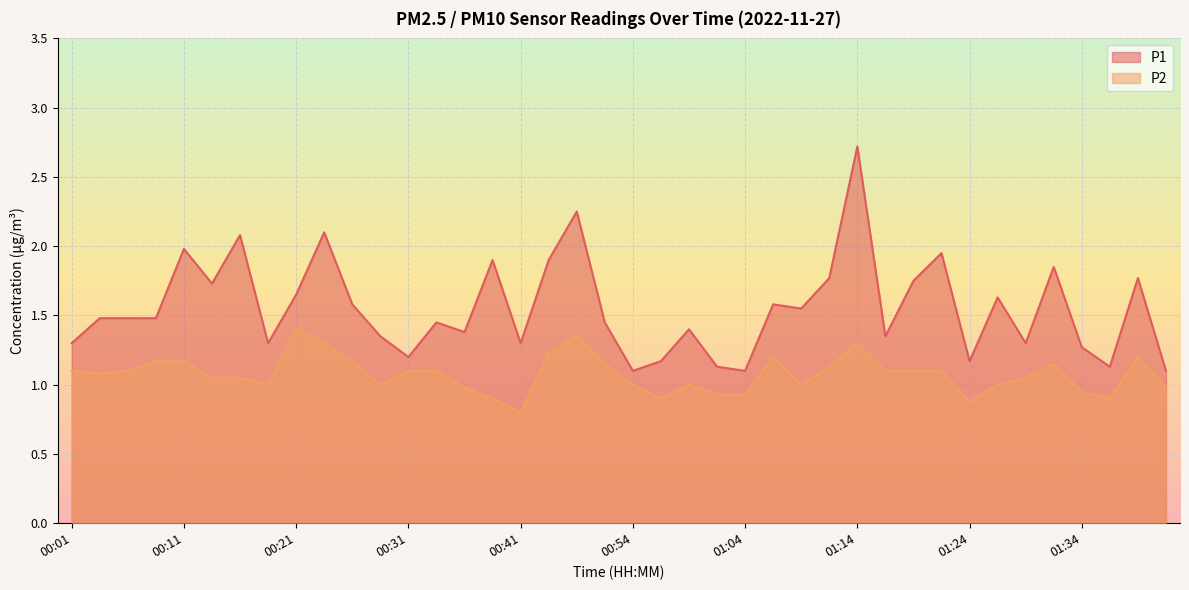

List the labels in order of P2 value, smallest first.

00:41, 01:24, 00:39, 00:56, 01:36, 01:01, 01:04, 01:34, 00:36, 01:41, 00:19, 00:29, 00:54, 00:59, 01:09, 01:26, 00:14, 00:16, 01:29, 00:04, 00:01, 00:06, 00:31, 00:34, 01:16, 01:19, 01:21, 01:11, 00:49, 01:31, 00:09, 00:11, 00:26, 01:06, 01:39, 00:44, 00:24, 01:14, 00:46, 00:21